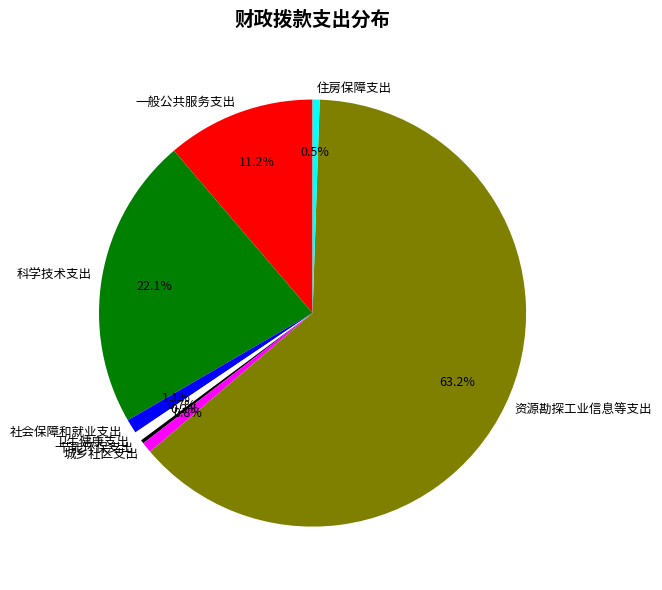

To the nearest percent, what percentage of the pie is 城乡社区支出?

1%